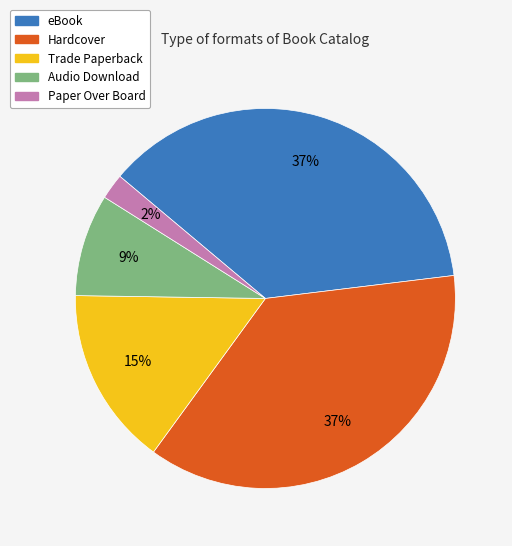

To the nearest percent, what is the difference between the largest and smallest slice percentages?

35%